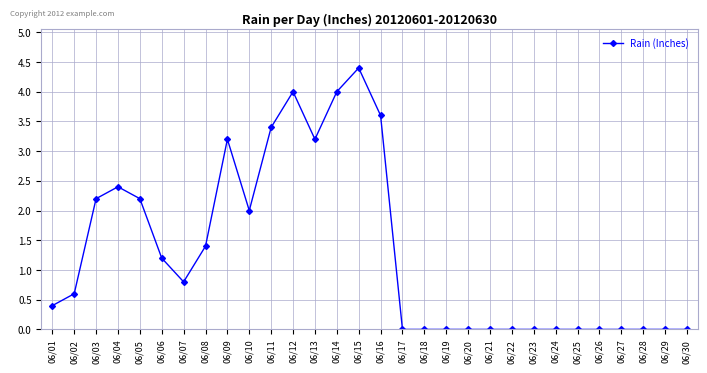

What is the change in value from 06/05 to 06/21?

-2.2